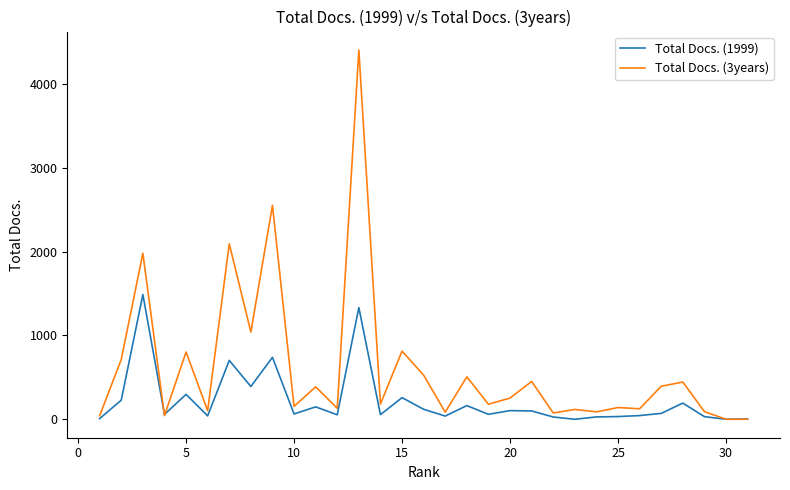

Which series has the widest spread of values?

Total Docs. (3years)